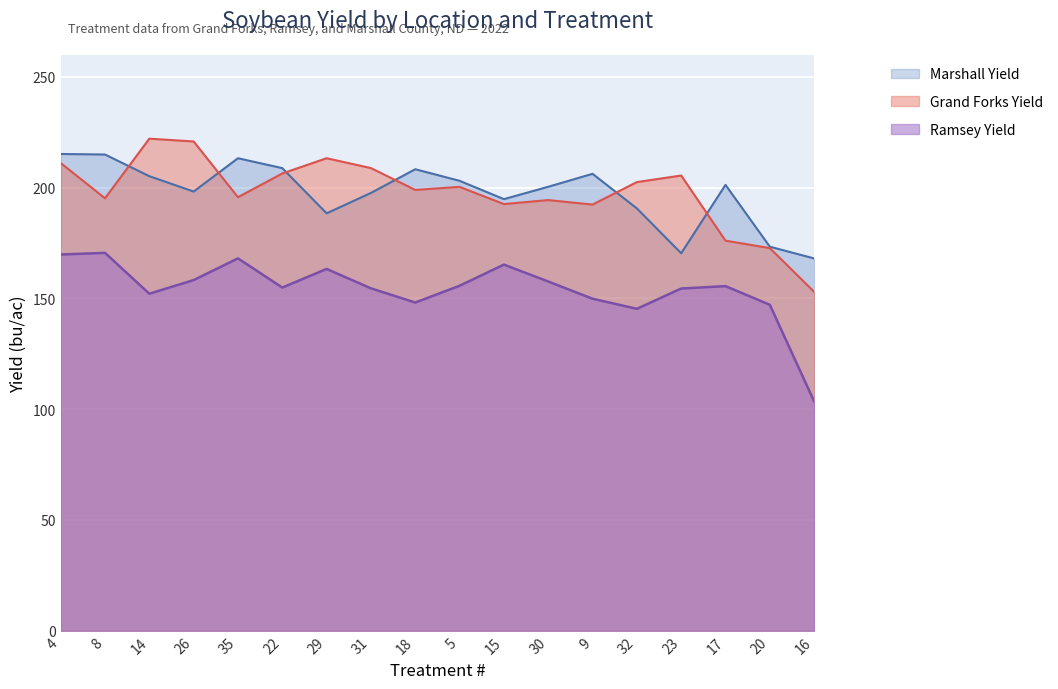

Is the value of Ramsey Yield at 31 greater than the value of Grand Forks Yield at 35?

No